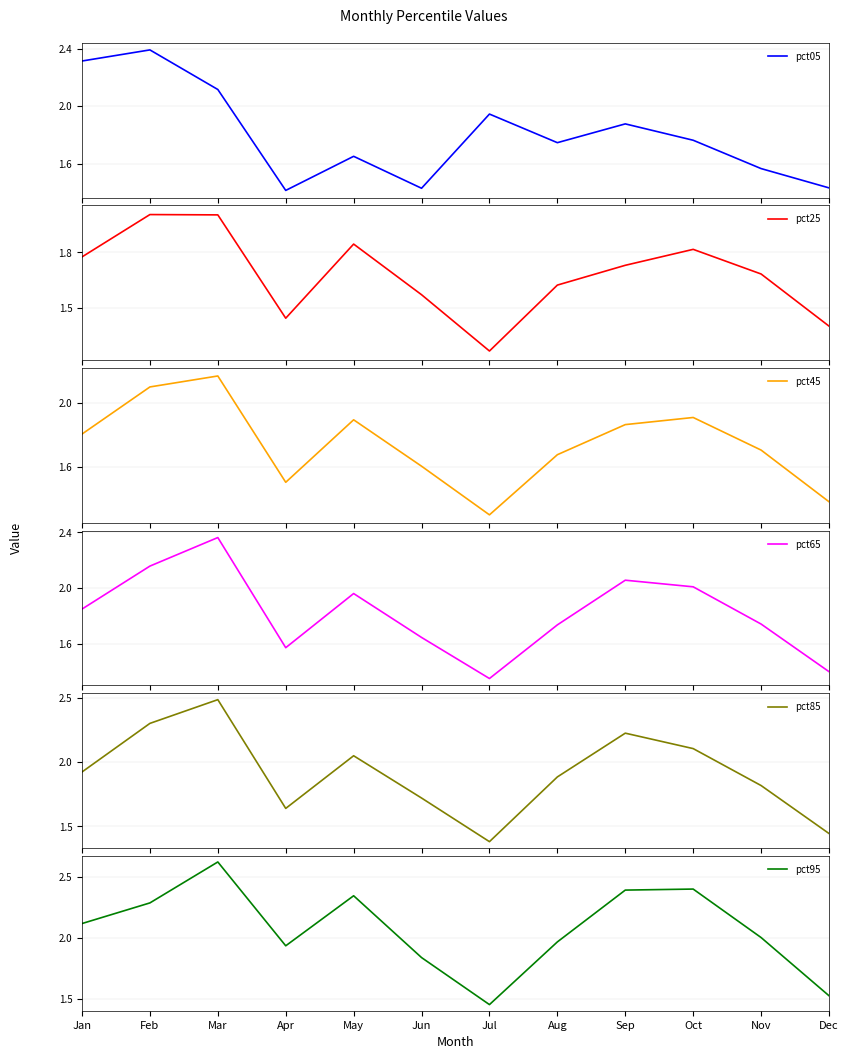

The value of pct65 at Dec is 1.4. True or false?

True